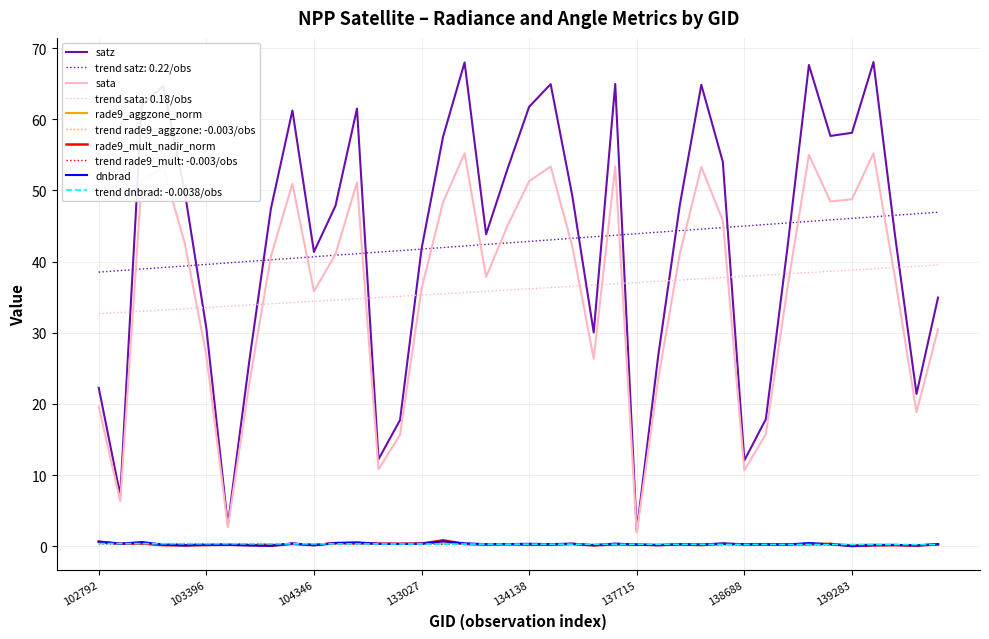

True or false: satz and rade9_mult_nadir_norm intersect in this chart.

False